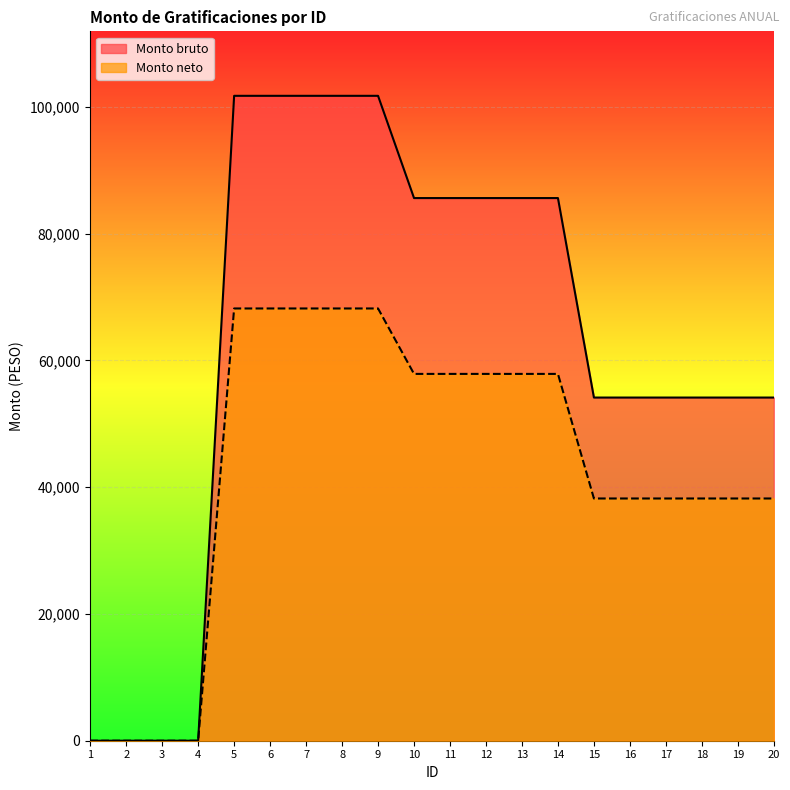

Rank the series by their average value, from highest to lowest.

Monto bruto, Monto neto